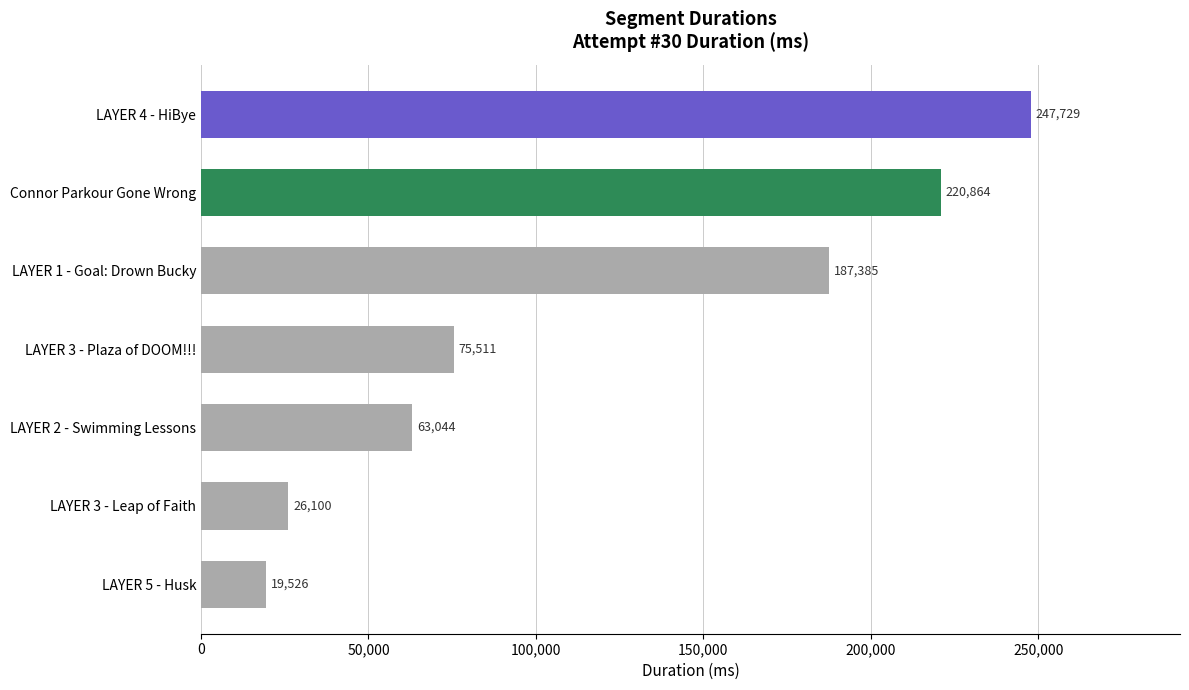

Which has a higher value, LAYER 1 - Goal: Drown Bucky or LAYER 3 - Leap of Faith?

LAYER 1 - Goal: Drown Bucky